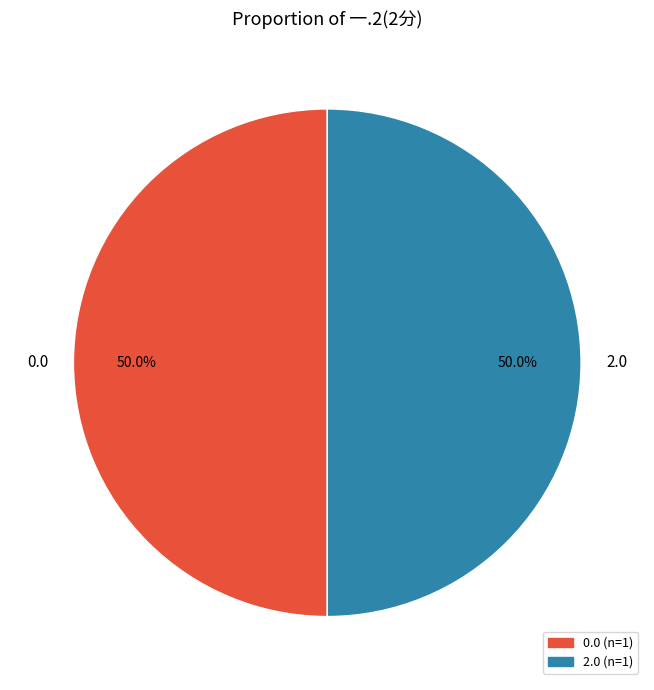

What is the ratio of the value at 2.0 to the value at 0.0?

1.0